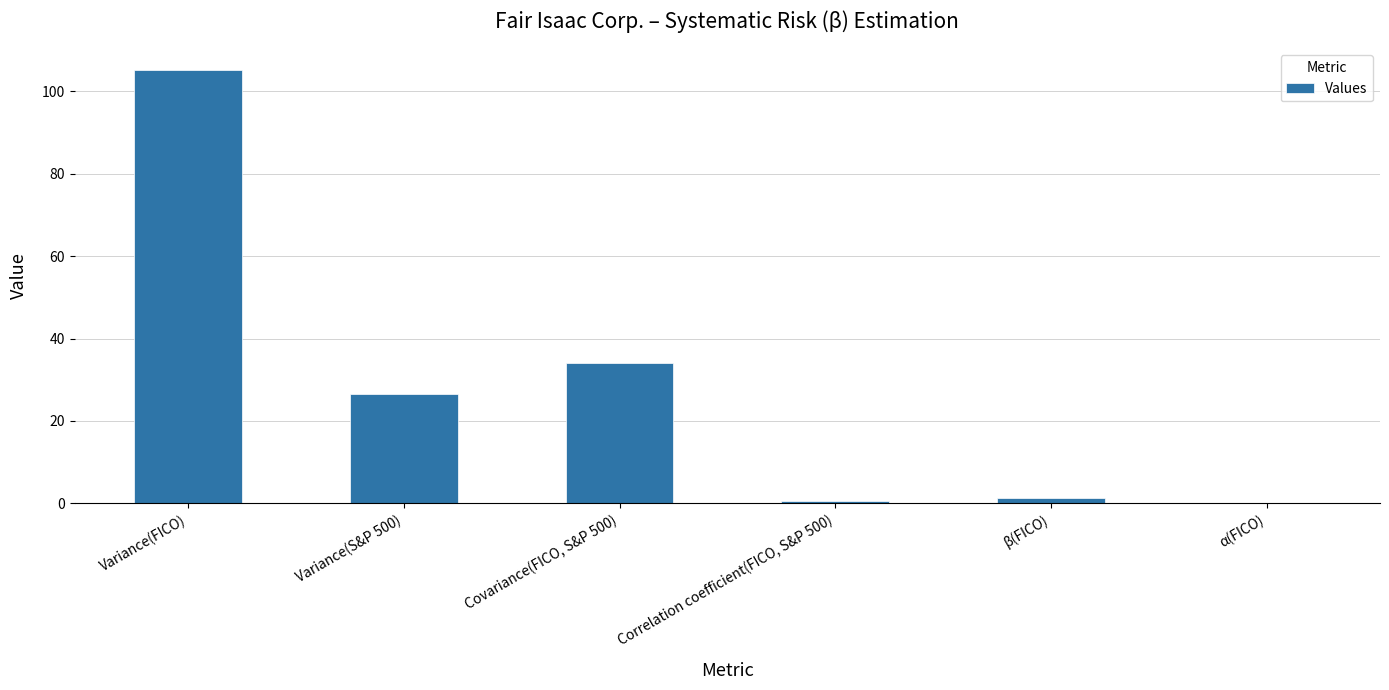

Where does the data first go above 26?

Variance(FICO)